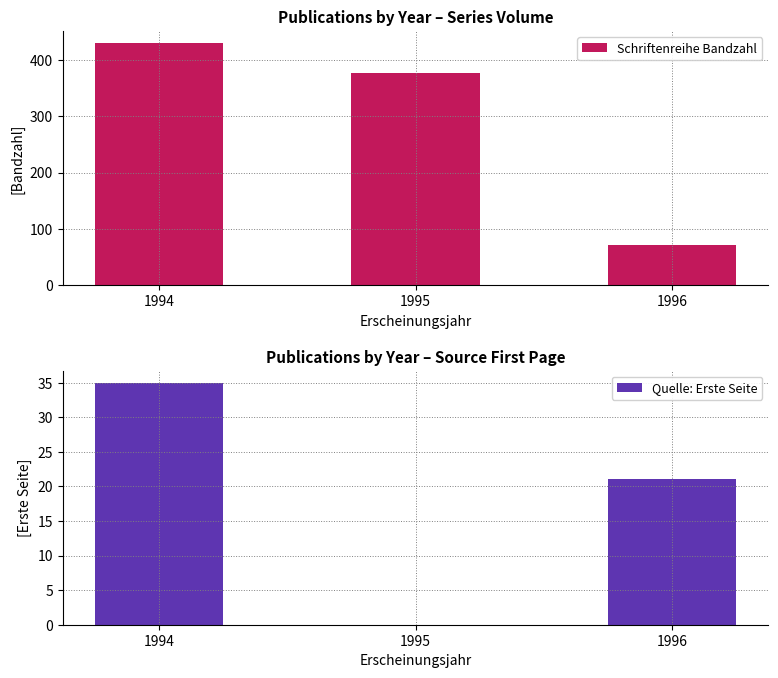

What is the sum of all Schriftenreihe Bandzahl values?

879